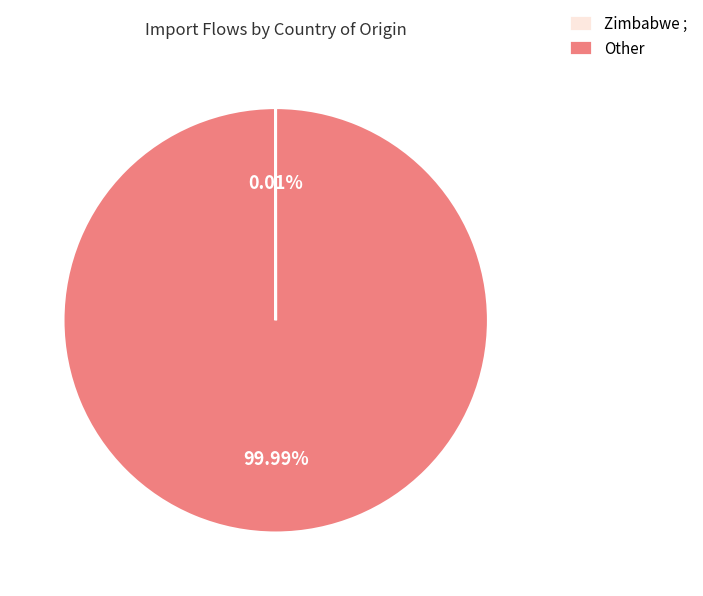

Which slice is the largest?

Other